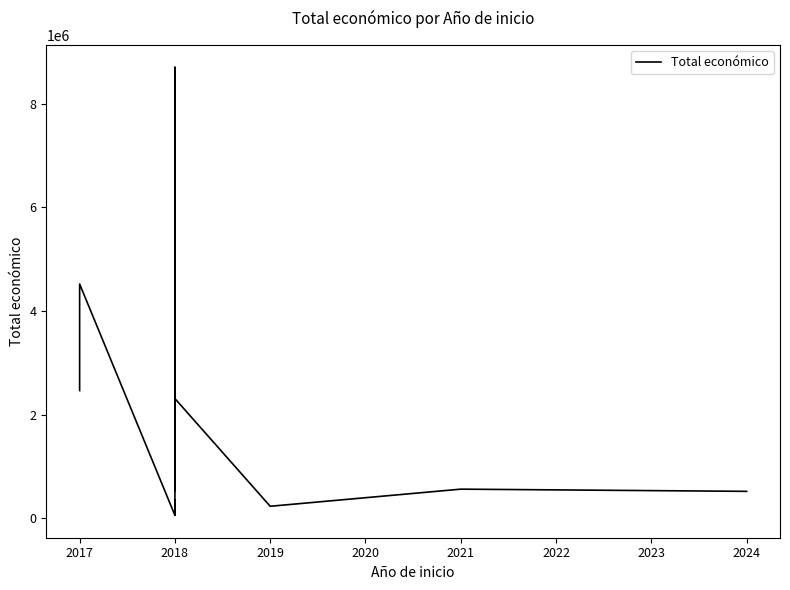

Does the chart have visible grid lines?

No